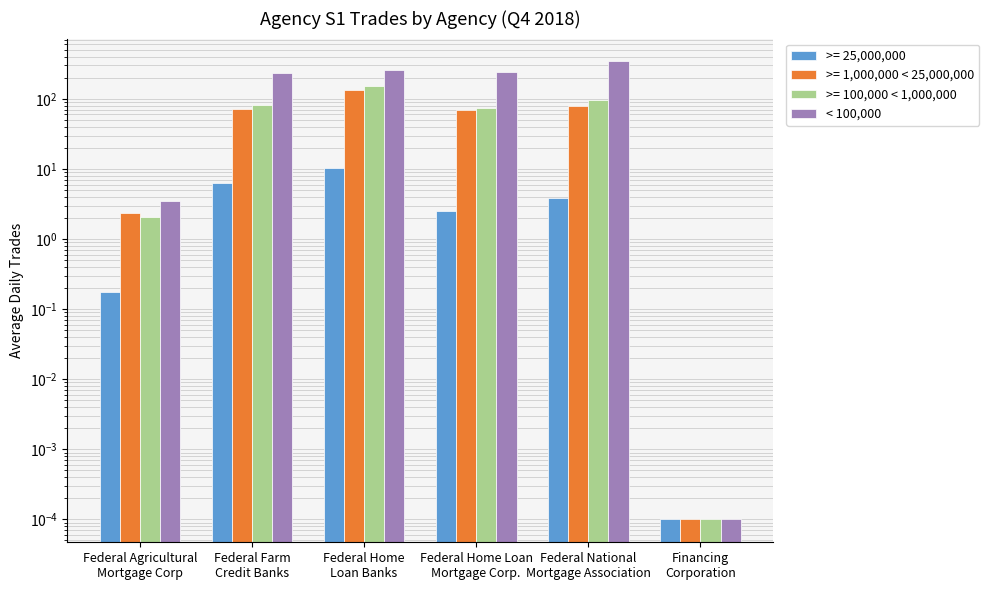

Reading left to right, extract all data points from this chart.

Federal Agricultural
Mortgage Corp=3.5	Federal Farm
Credit Banks=232.9	Federal Home
Loan Banks=258.9	Federal Home Loan
Mortgage Corp.=244.5	Federal National
Mortgage Association=342.0	Financing
Corporation=0.0